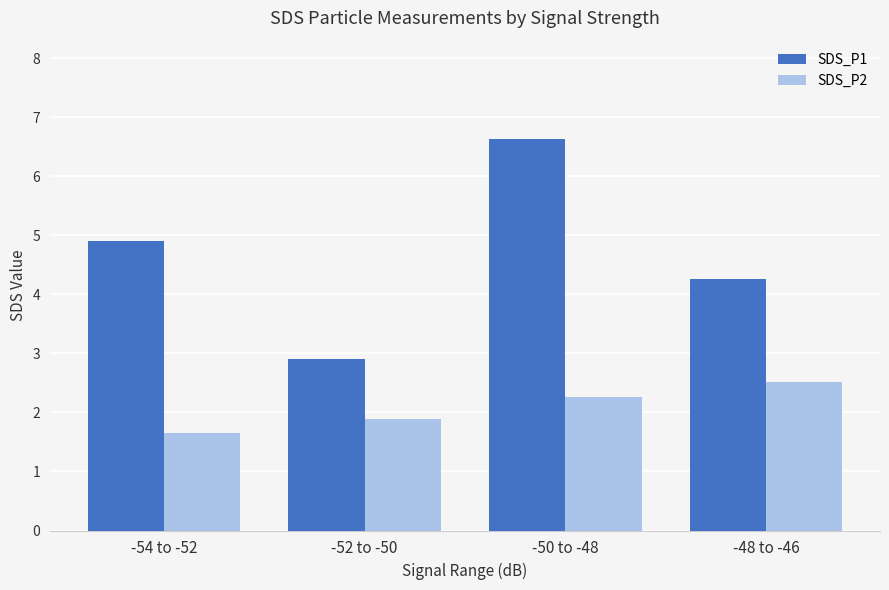

What is the value of the SDS_P1 bar at the 1st from the left?

4.9